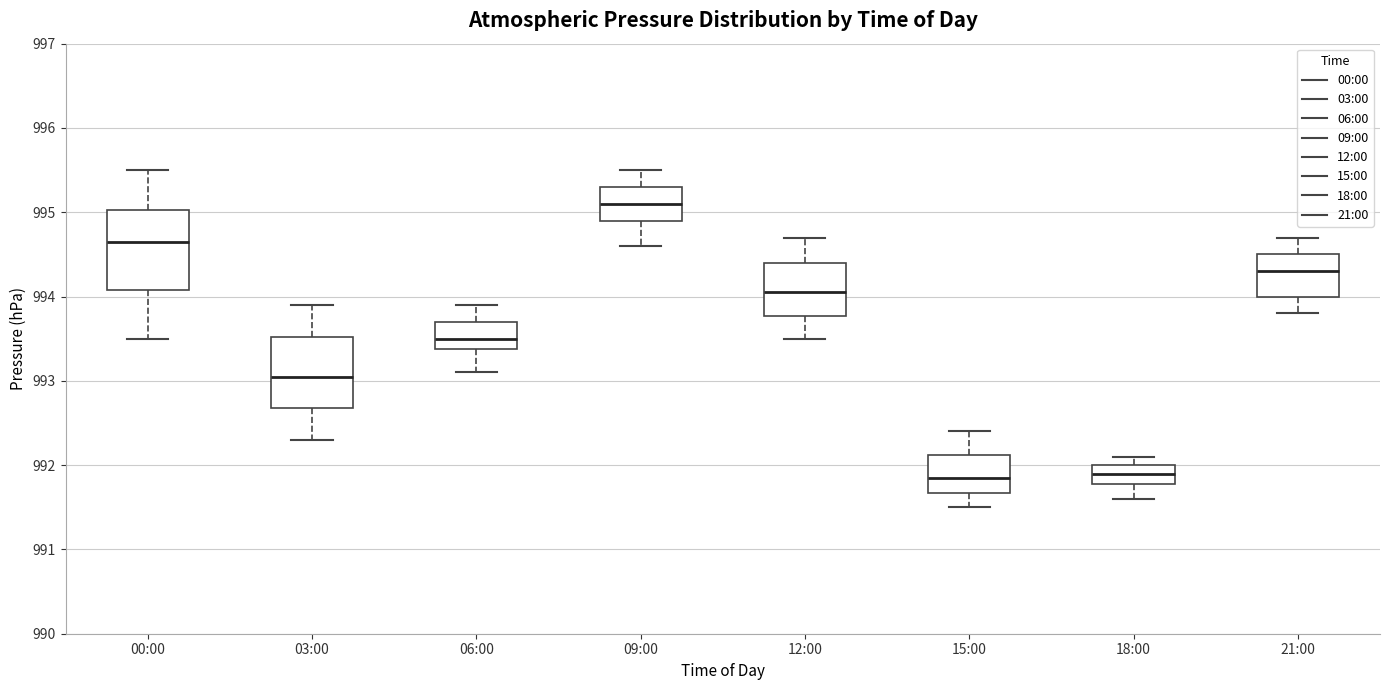

Where does the upper whisker of the box for 15:00 end on the y-axis? The values are not printed on the chart, so give them approximately, as read against the axis.

992.4